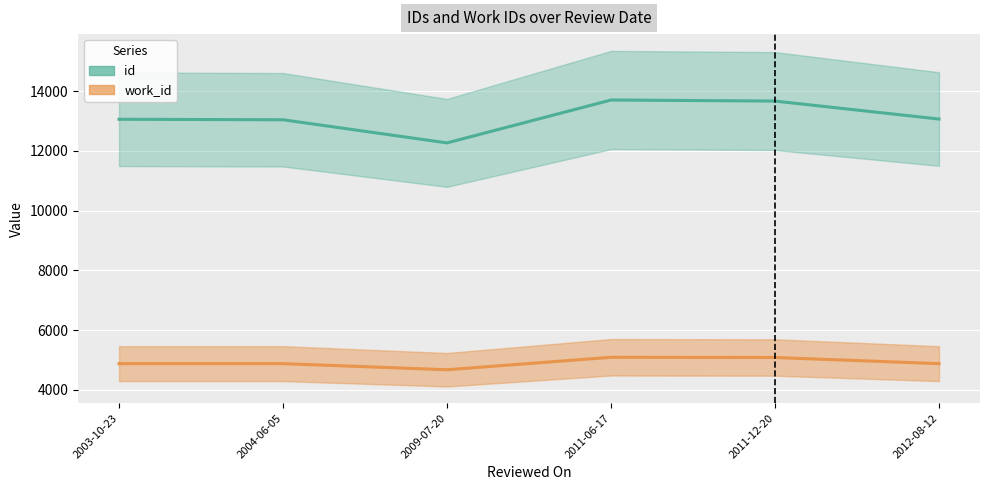

What is the difference between the second highest and second lowest values in the id series?

626